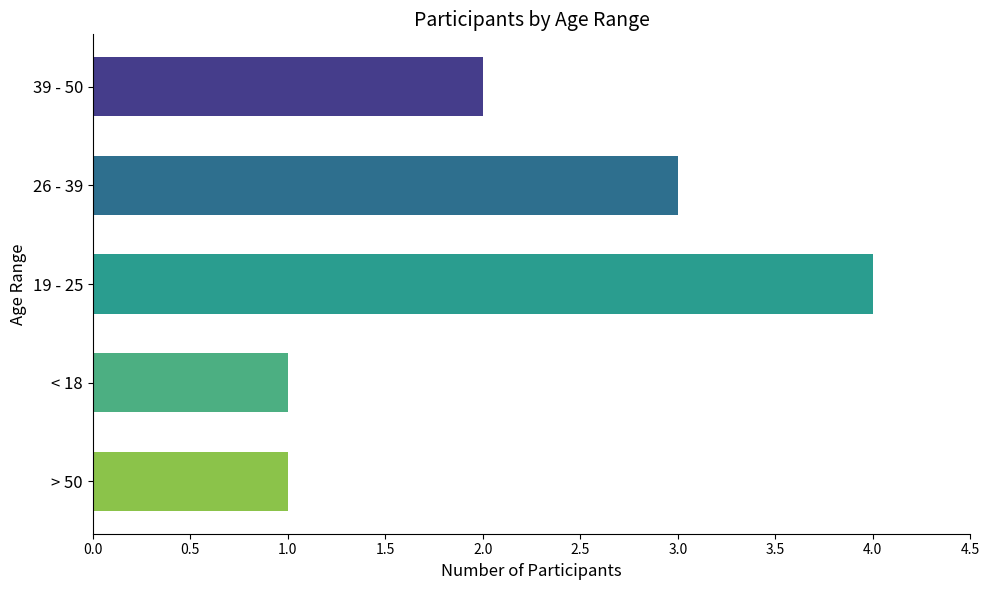

Are the bars grouped side by side (vs. stacked)?

No